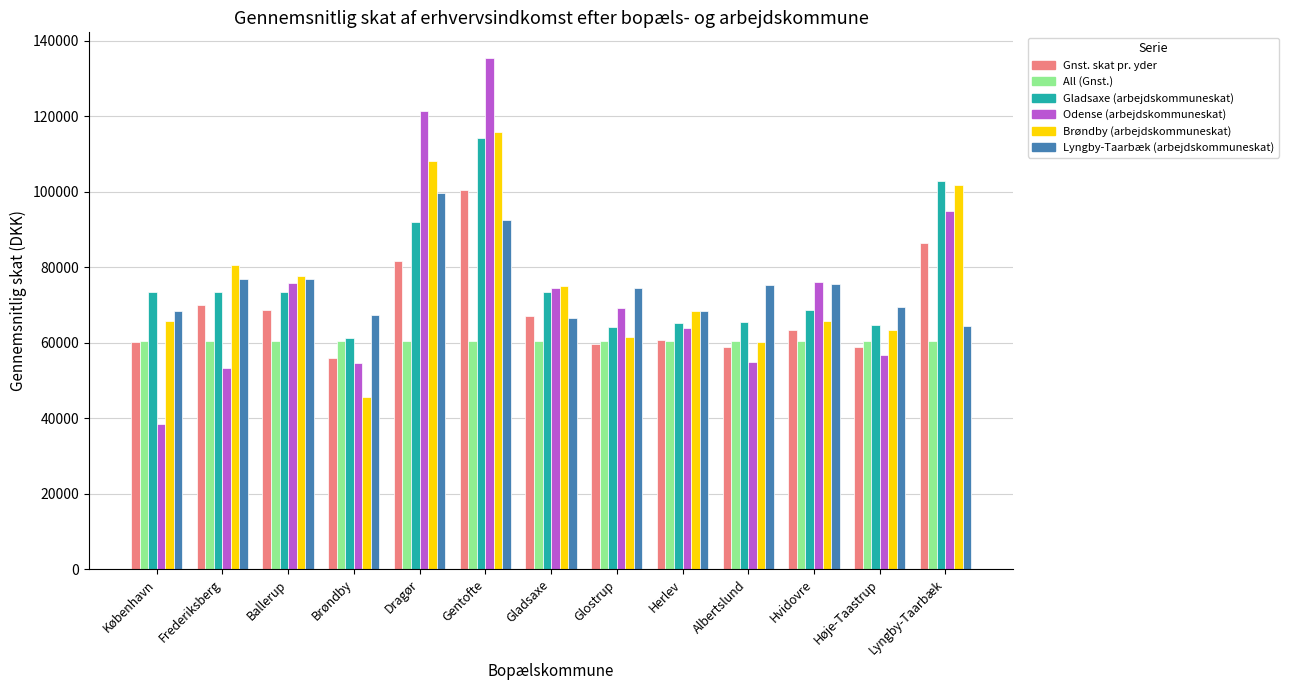

What is the difference between the Gnst. skat pr. yder values at Hvidovre and Brøndby?

7400.5